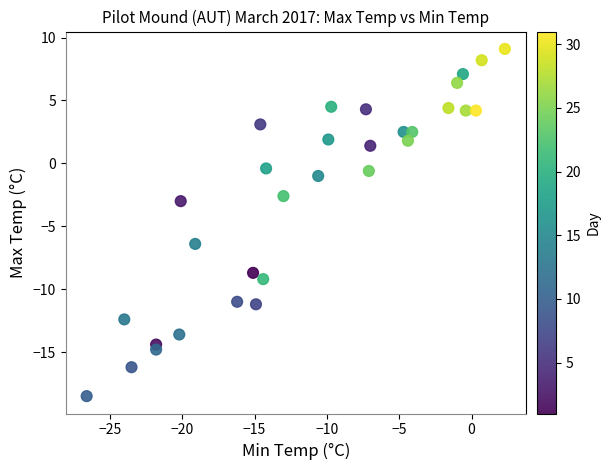

What is the range of X values (max minus min)?

28.9